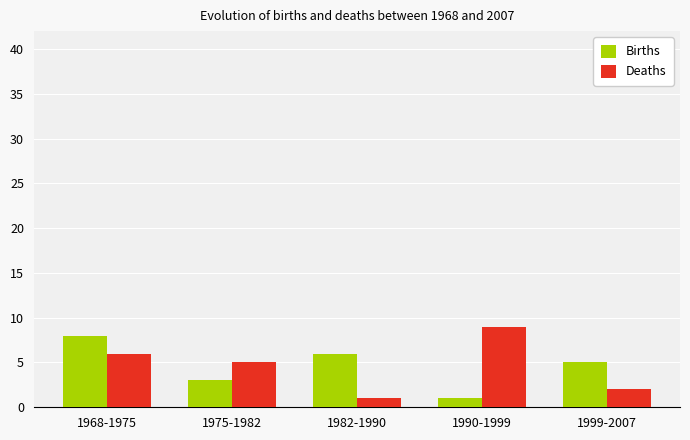

Count the Deaths values in the range 2 to 6.

3